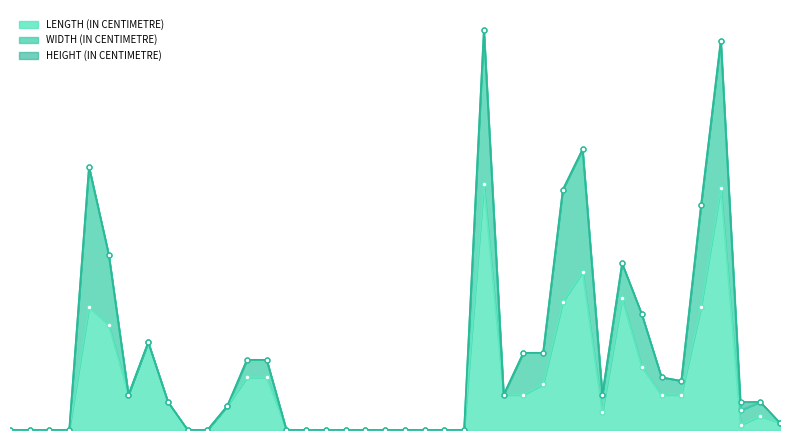

Does the chart display data point markers on the line(s)?

Yes